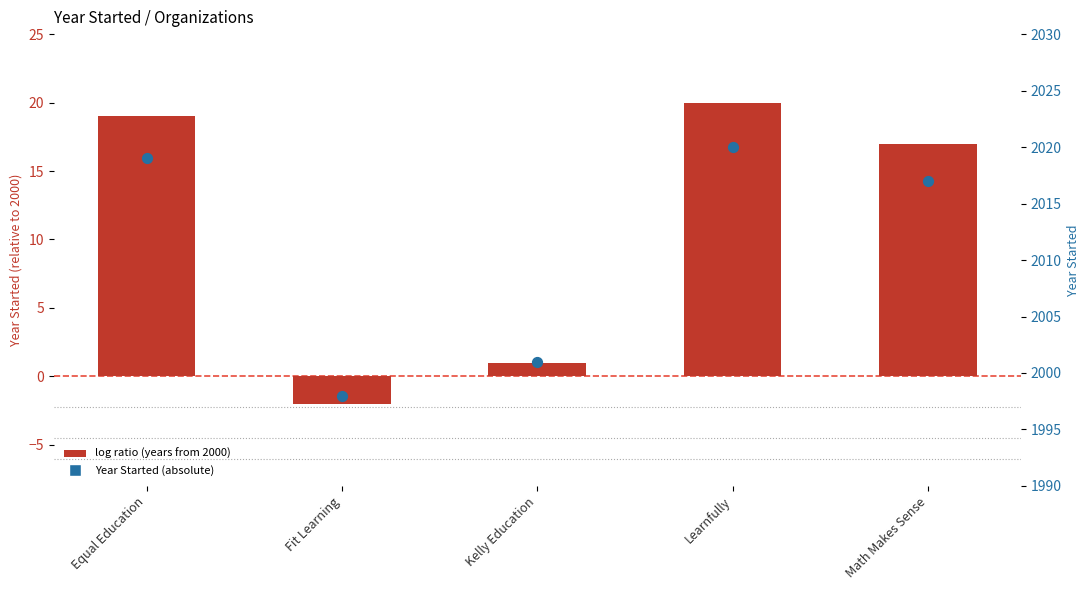

What is the total value across all series at Equal Education?

2038